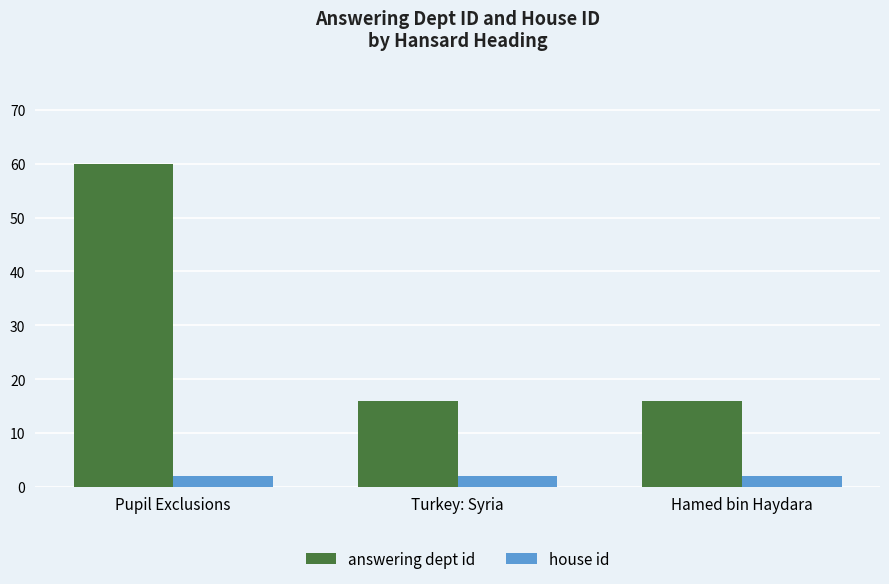

True or false: answering dept id has a value of 25 at Turkey: Syria.

False